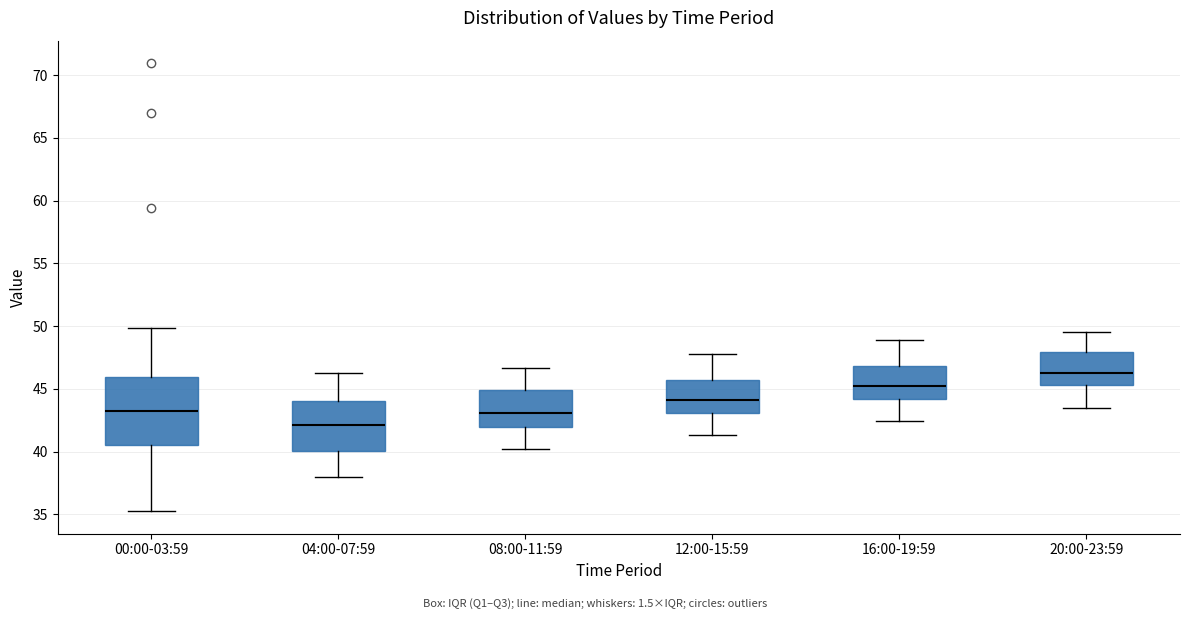

Where does the median line of the box for 20:00-23:59 sit on the y-axis? The values are not printed on the chart, so give them approximately, as read against the axis.

46.5